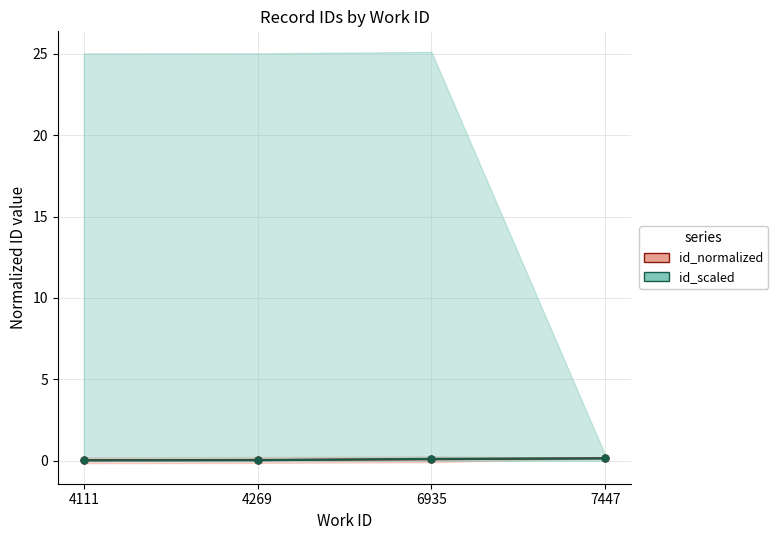

The id_scaled series shows 0.0 at 4111. True or false?

True